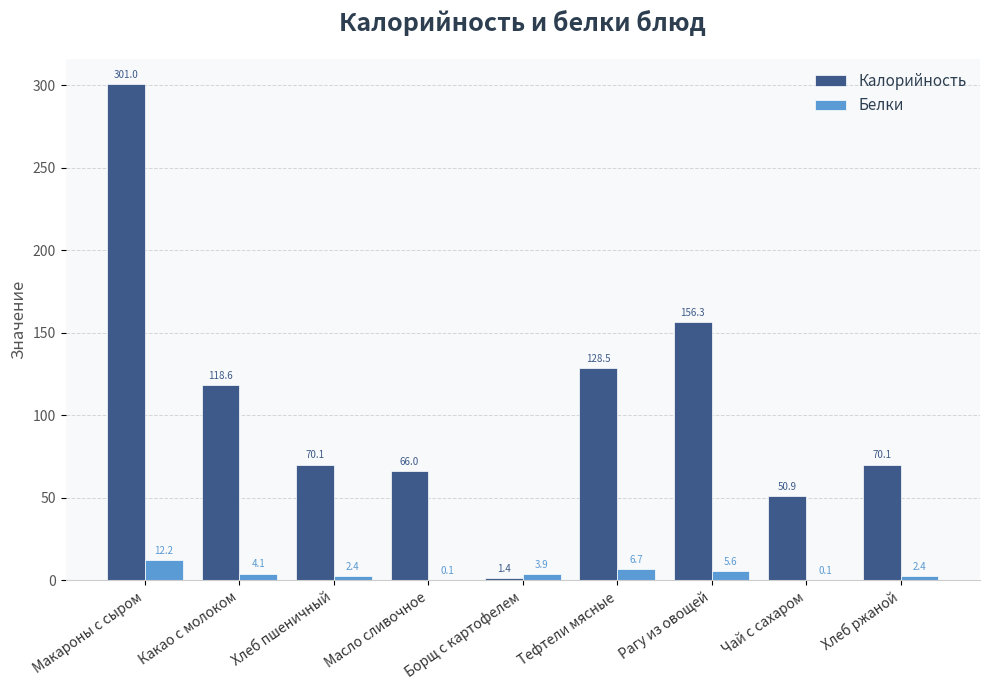

The Калорийность series shows 397.2 at Макароны с сыром. True or false?

False